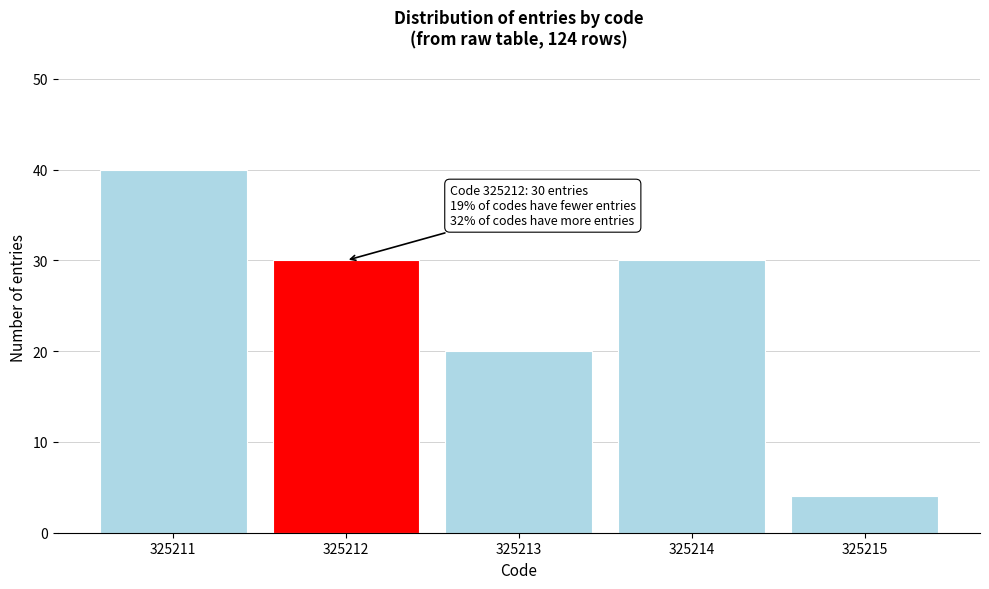

Reading right to left, what are all the values shown in this chart?

4	30	20	30	40